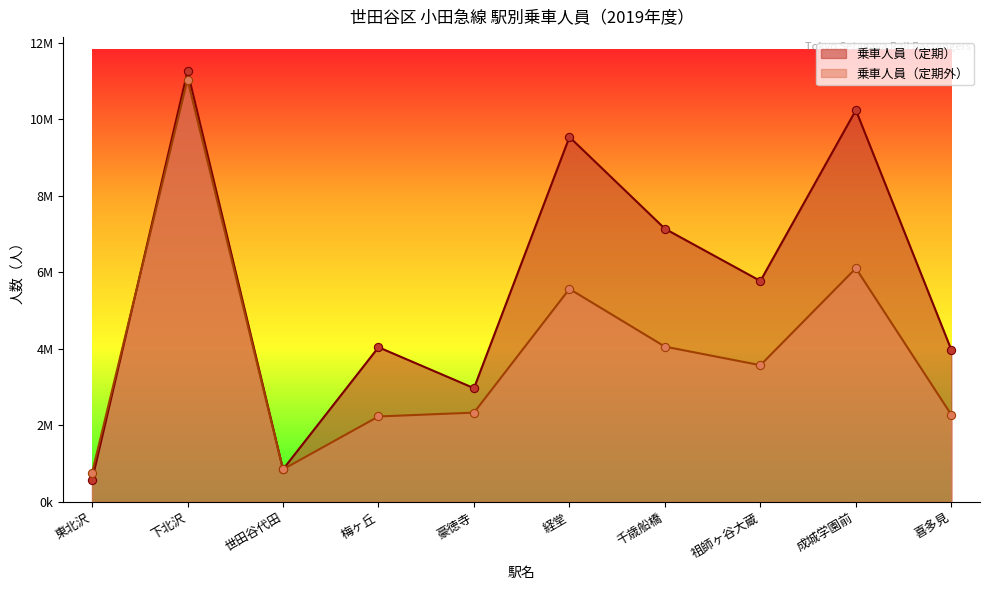

At how many categories does at least one series exceed 4822878?

5